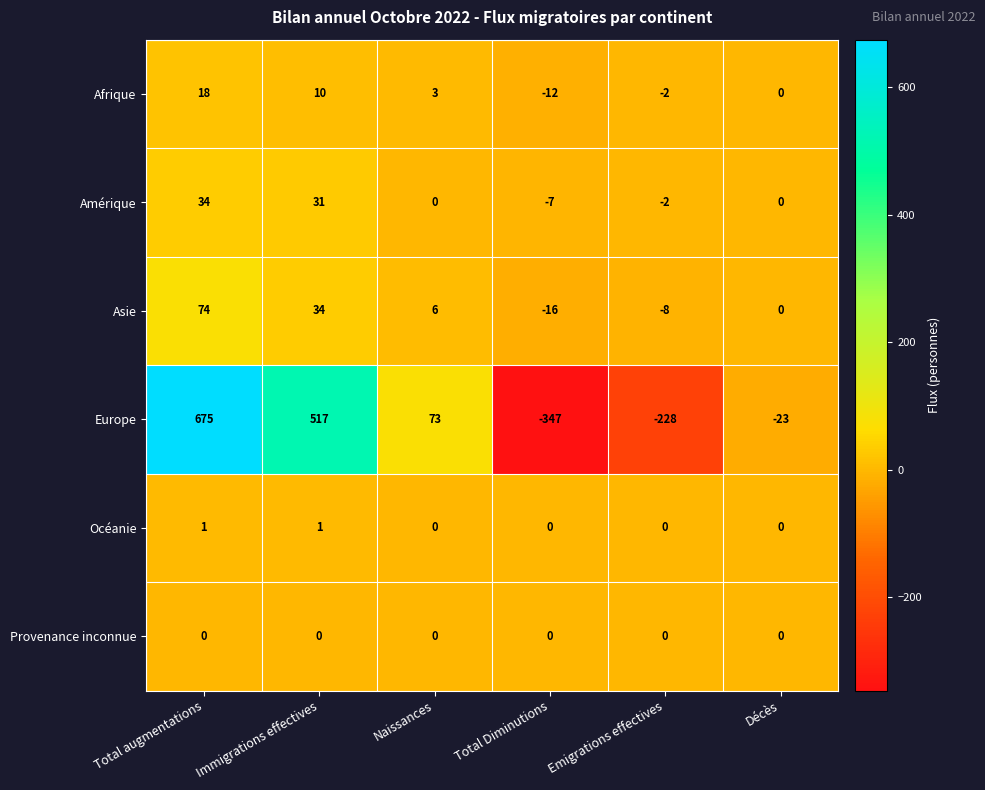

Which series has the largest range (max minus min)?

Europe